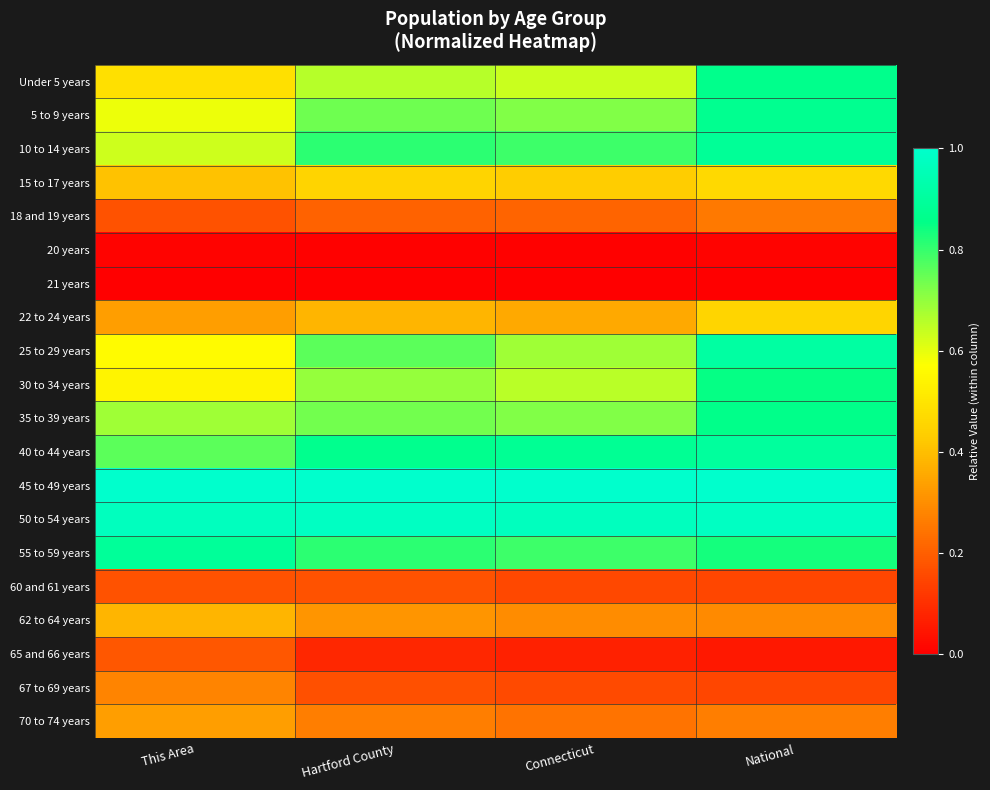

Which label corresponds to the largest value in the chart?

This Area